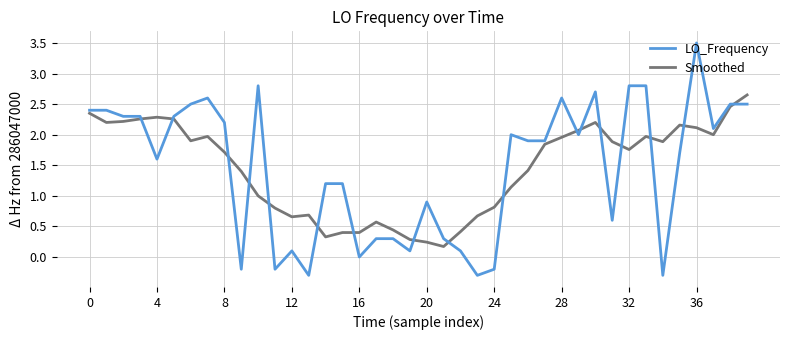

Rank the series by their maximum value, from lowest to highest.

Smoothed, LO_Frequency